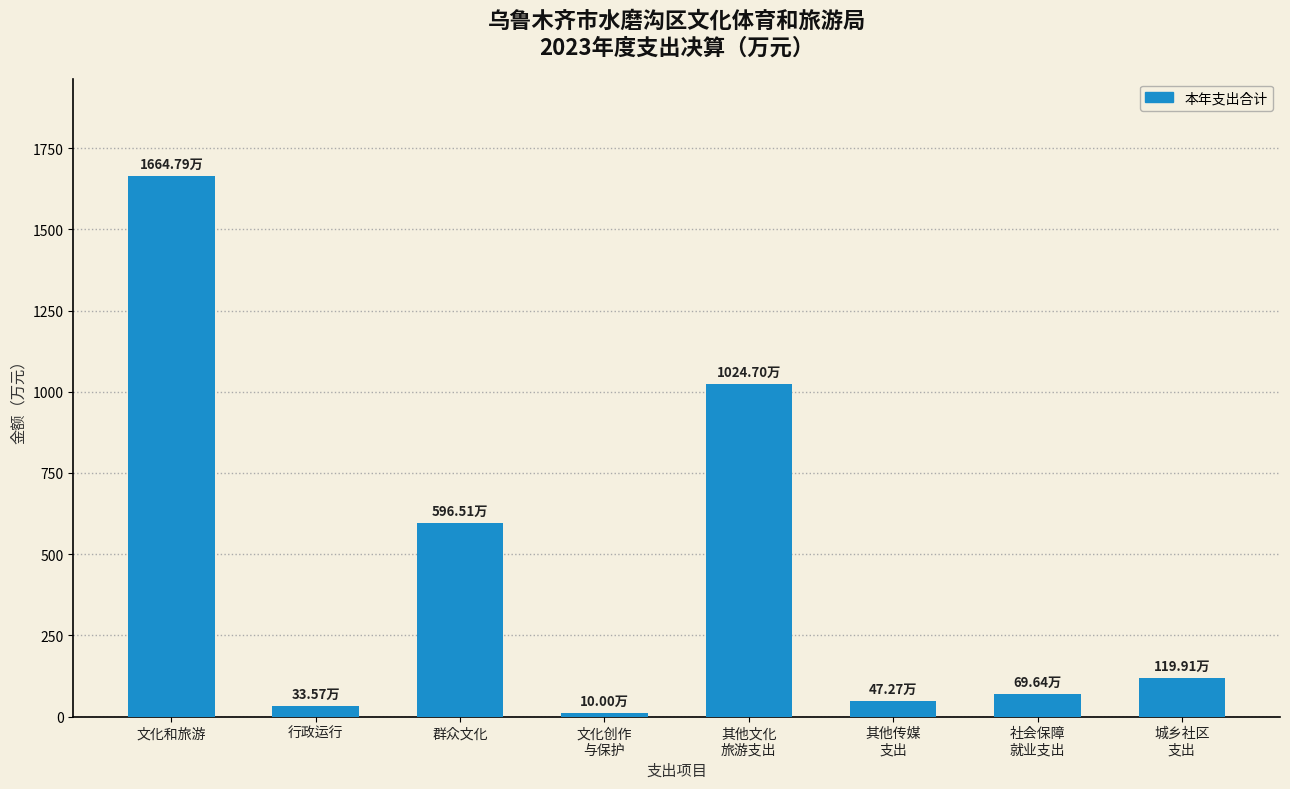

Count the number of data series in this chart.

1